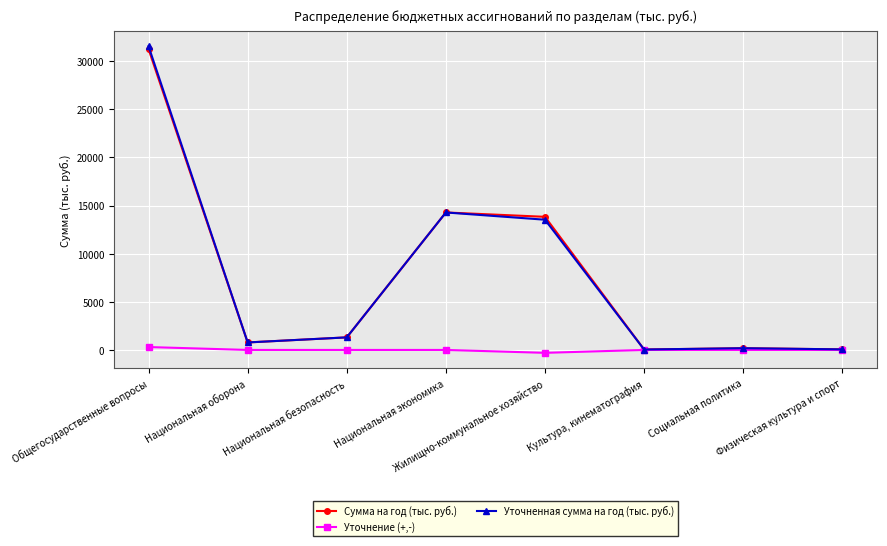

At which label is Уточненная сумма на год (тыс. руб.) closest to 15794?

Национальная экономика